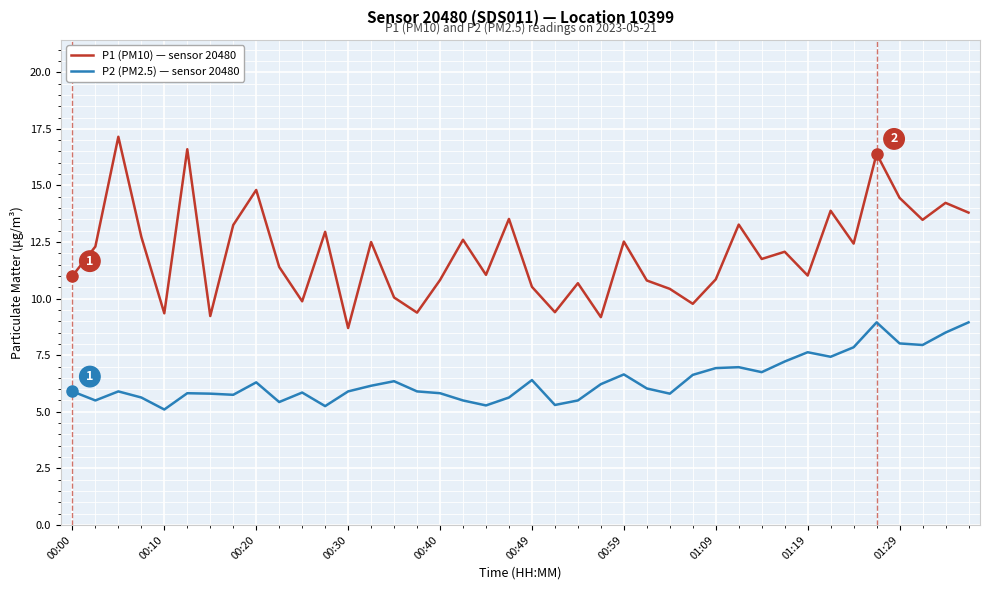

Which series has the widest spread of values?

P1 (PM10) — sensor 20480